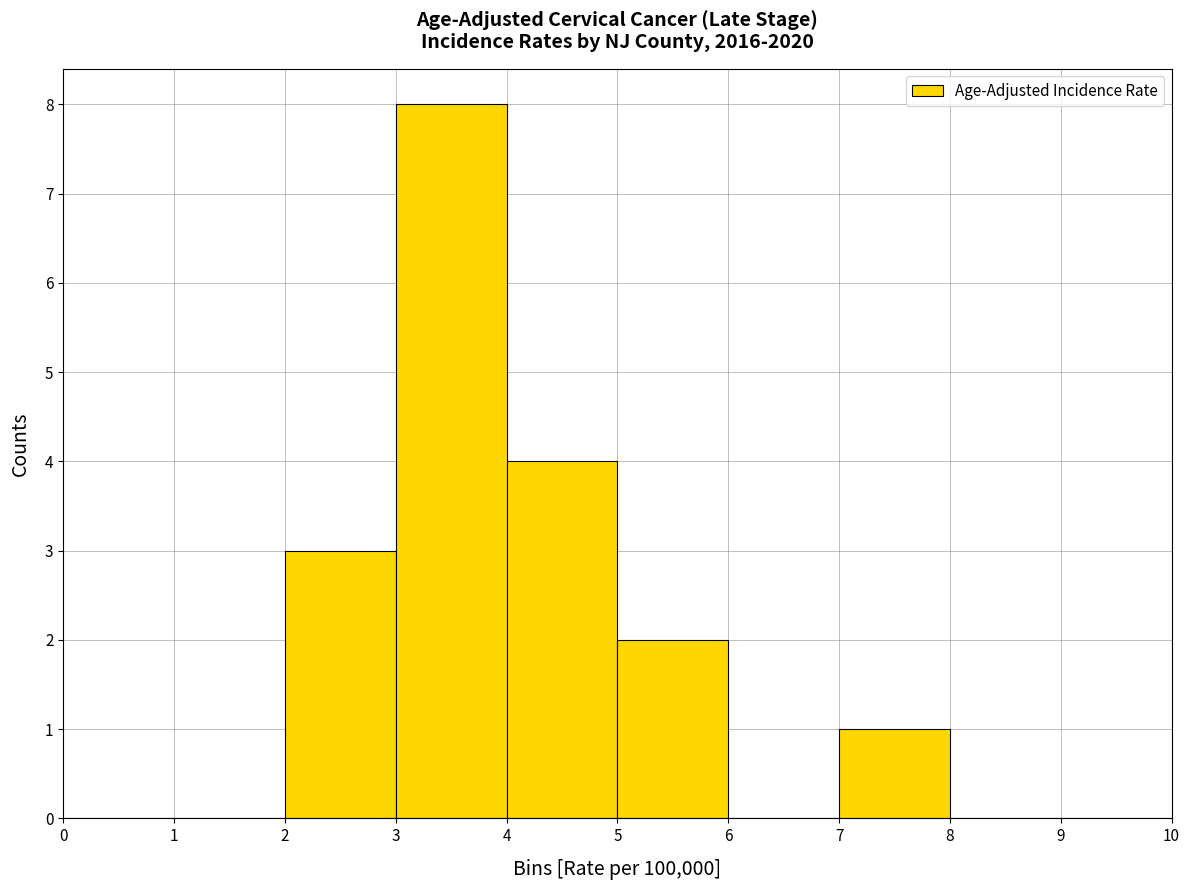

Reading left to right, transcribe this chart: for each bar, give the range it covers on the x-axis and its height. The values are not printed on the chart, so give them approximately, as read against the axis.

0 to 1: 0
1 to 2: 0
2 to 3: 3
3 to 4: 8
4 to 5: 4
5 to 6: 2
6 to 7: 0
7 to 8: 1
8 to 9: 0
9 to 10: 0